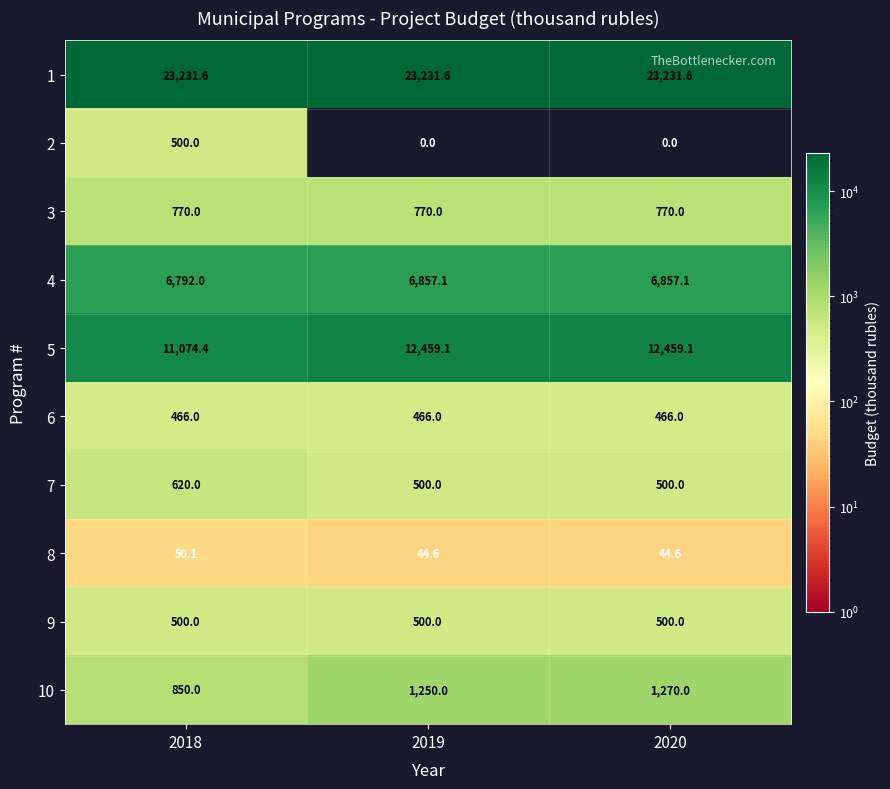

Where is 10 nearest to the value 1060?

2019